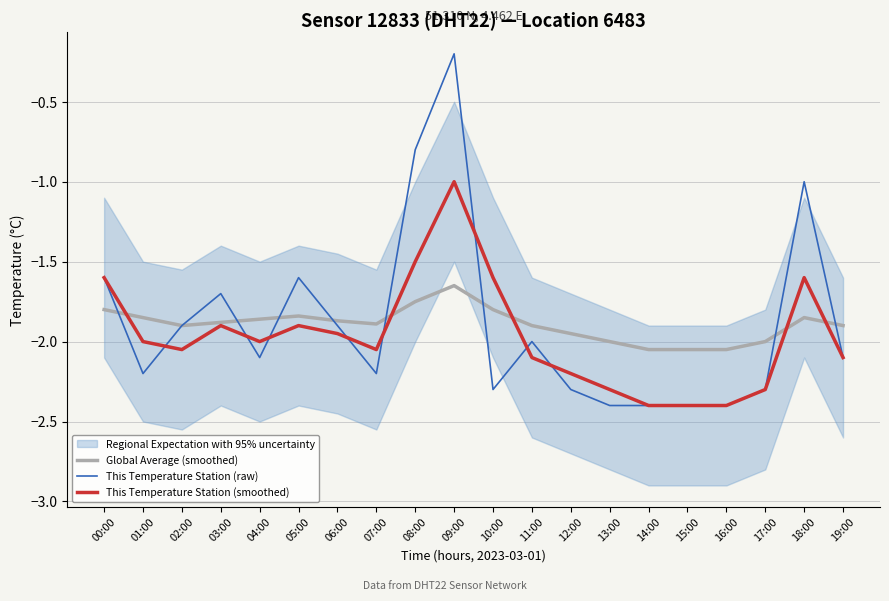

What is the value of the This Temperature Station (raw) point at the 16th from the left?

-2.4